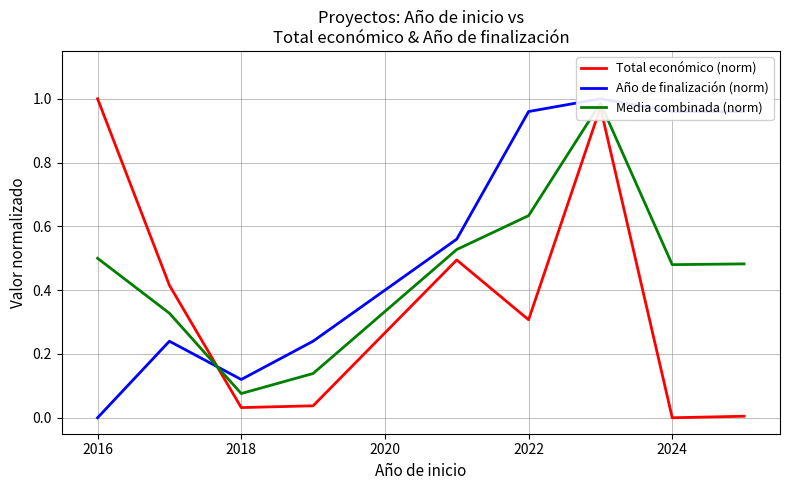

What is the difference between the maximum and minimum values in the Total económico (norm) series?

1.0